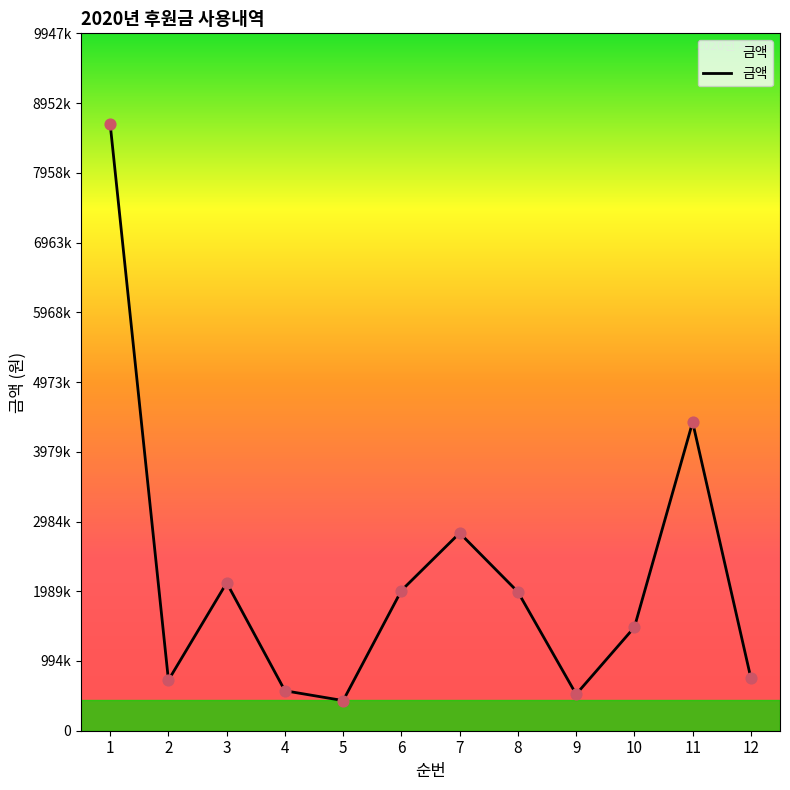

Between 3 and 2, which is larger?

3